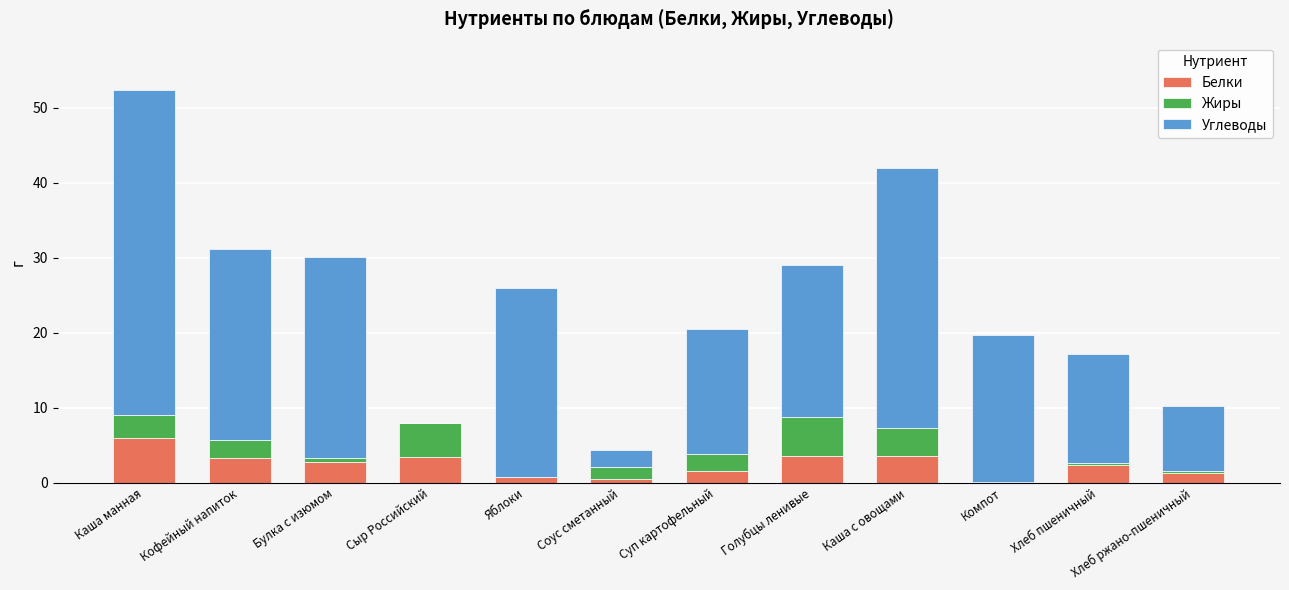

What value does the Белки series have at Сыр Российский?

3.5